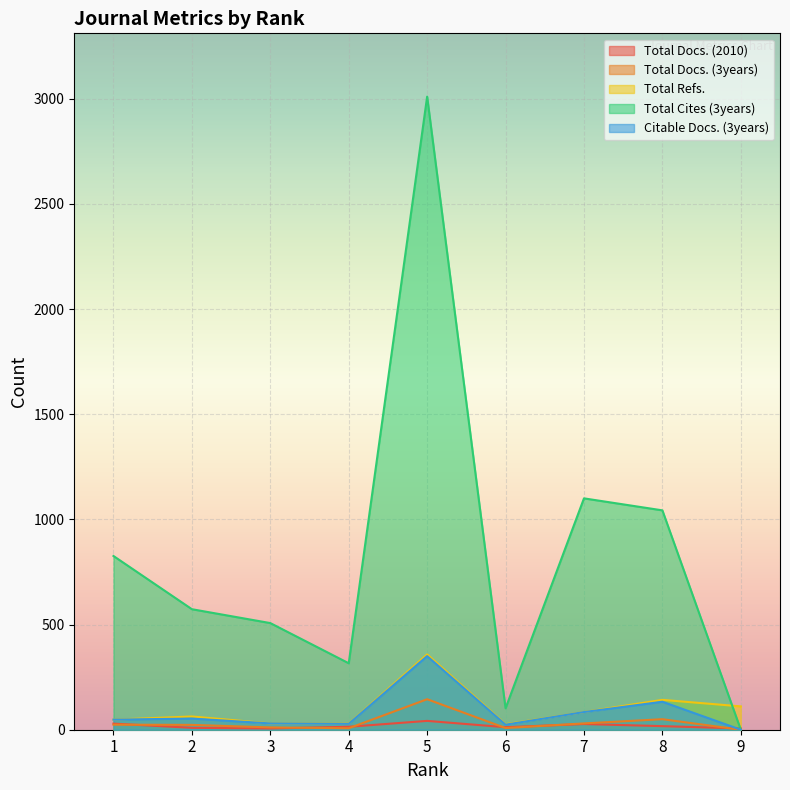

Which series ends up on top after the final intersection of Total Docs. (2010) and Total Docs. (3years)?

Total Docs. (2010)